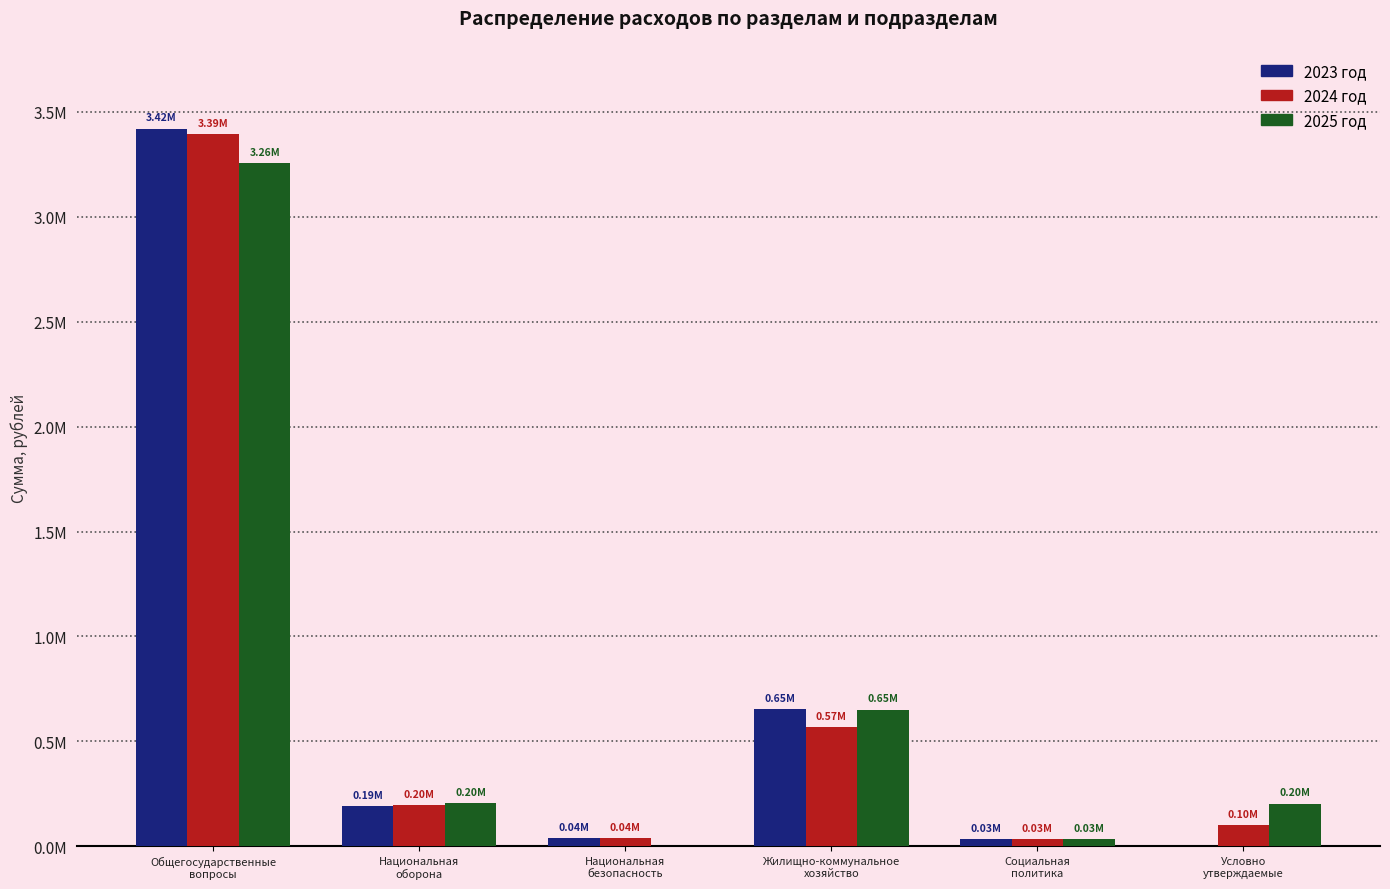

Which label corresponds to the largest value in the chart?

Общегосударственные
вопросы